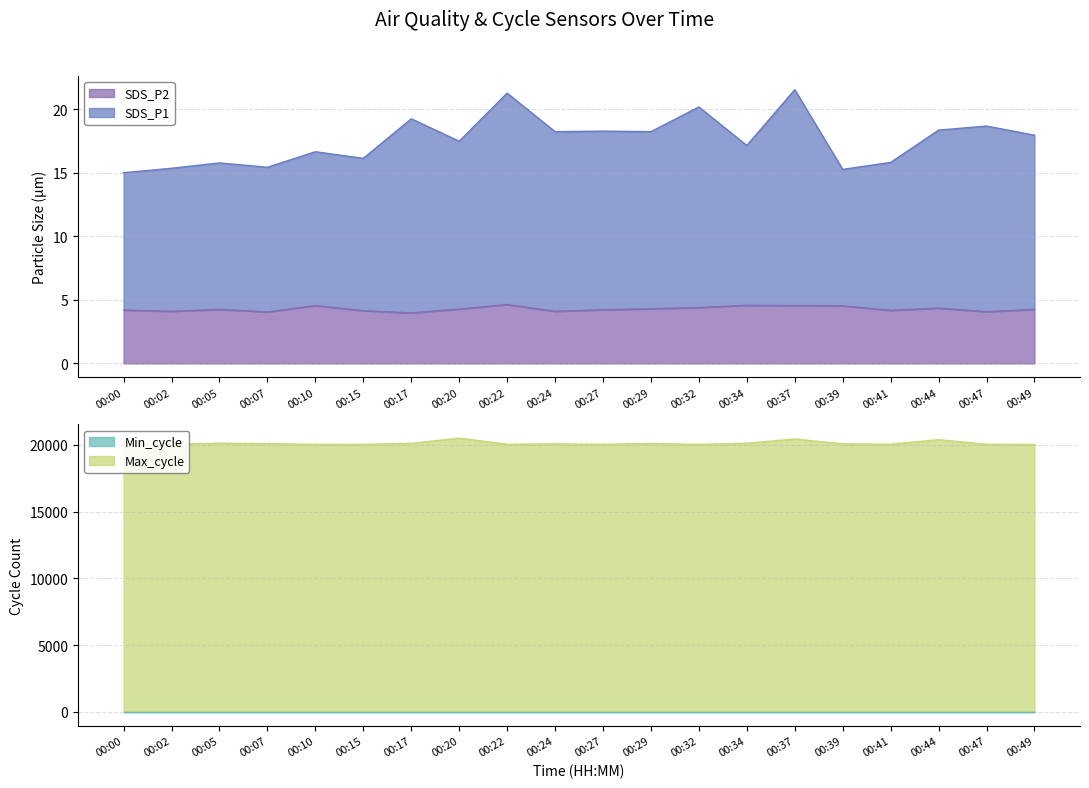

List the labels in order of SDS_P2 value, smallest first.

00:17, 00:07, 00:47, 00:02, 00:24, 00:15, 00:41, 00:00, 00:27, 00:05, 00:49, 00:20, 00:29, 00:44, 00:32, 00:39, 00:10, 00:37, 00:34, 00:22